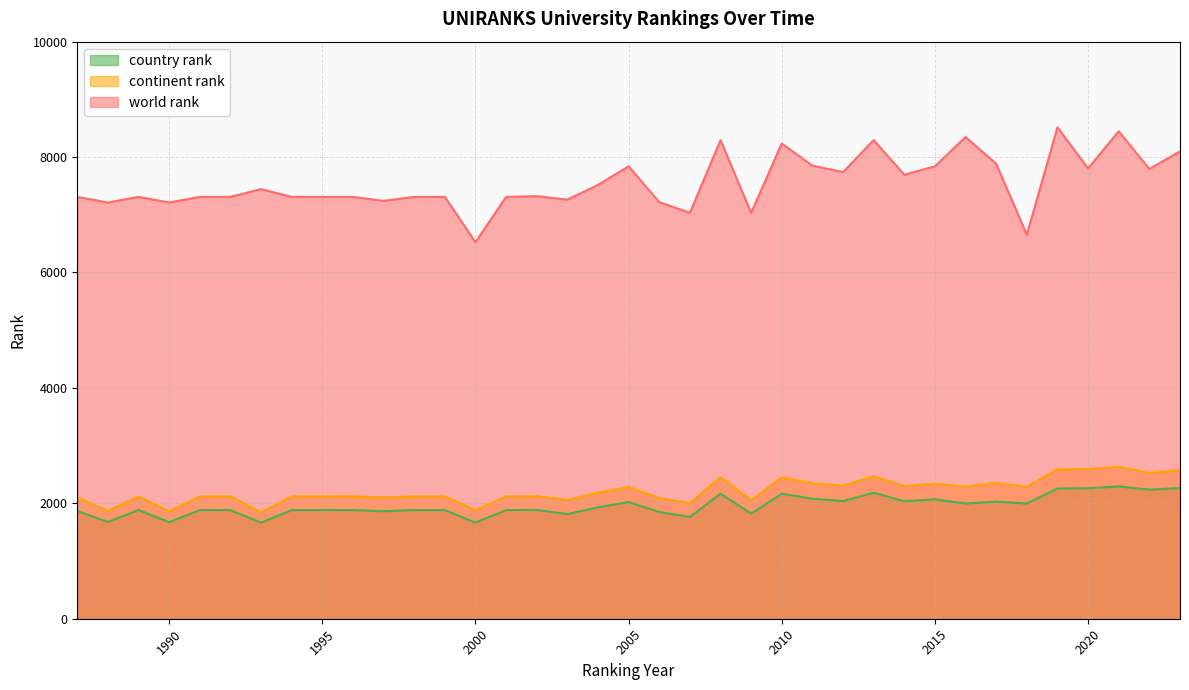

True or false: country rank has a value of 1677 at 1988.

True